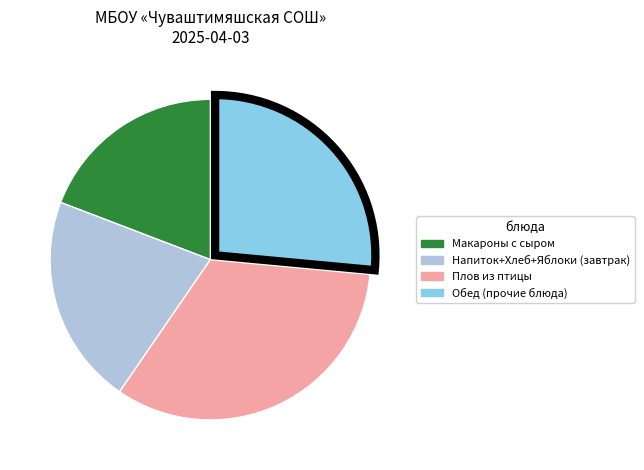

Does any single category account for the majority?

No